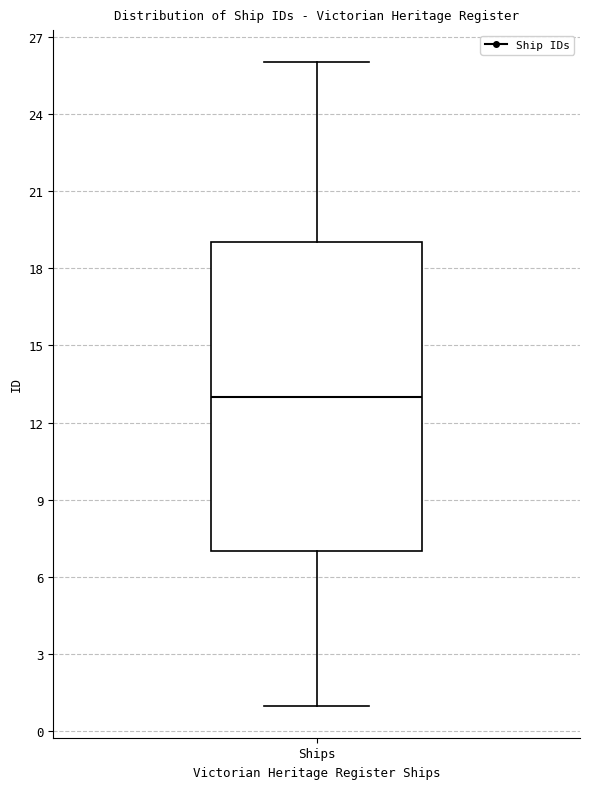

Read this box plot against the y-axis: the position of the median line, the range covered by the box, and the ends of both whiskers. The values are not printed on the chart, so give them approximately, as read against the axis.

median 13, box 7 to 19, whiskers 1 to 26